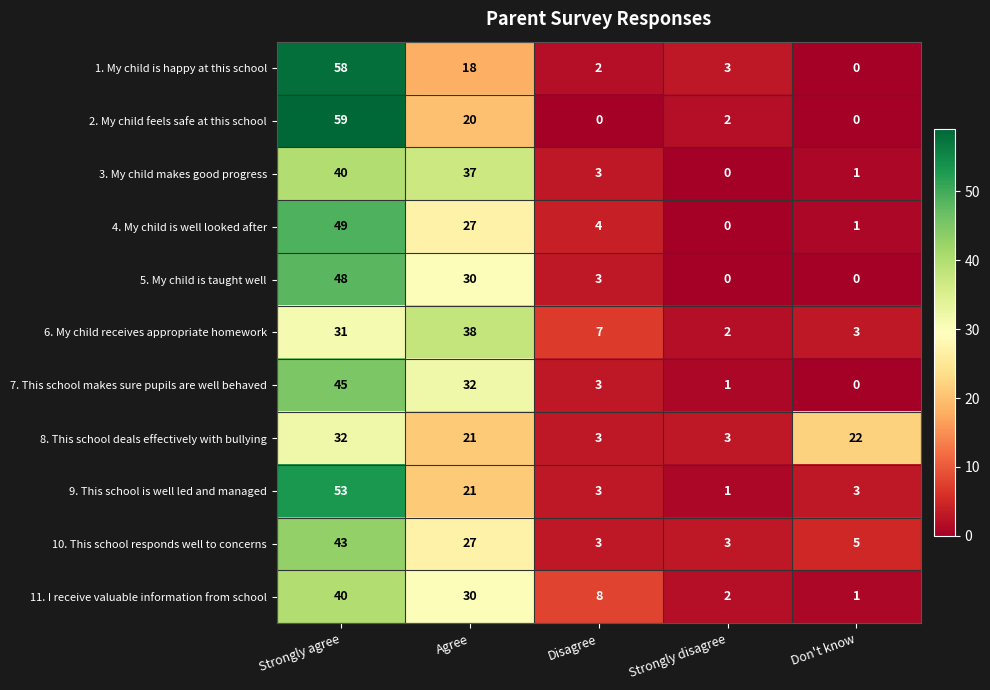

What is the sum of all 1. My child is happy at this school values?

81